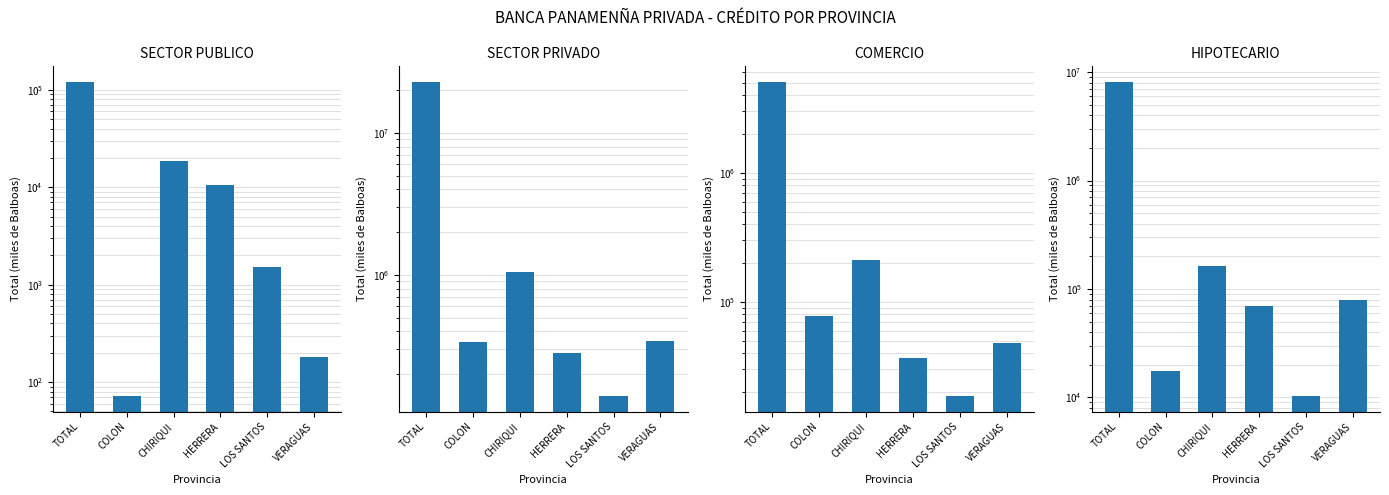

At which label does COMERCIO first exceed 77389?

TOTAL